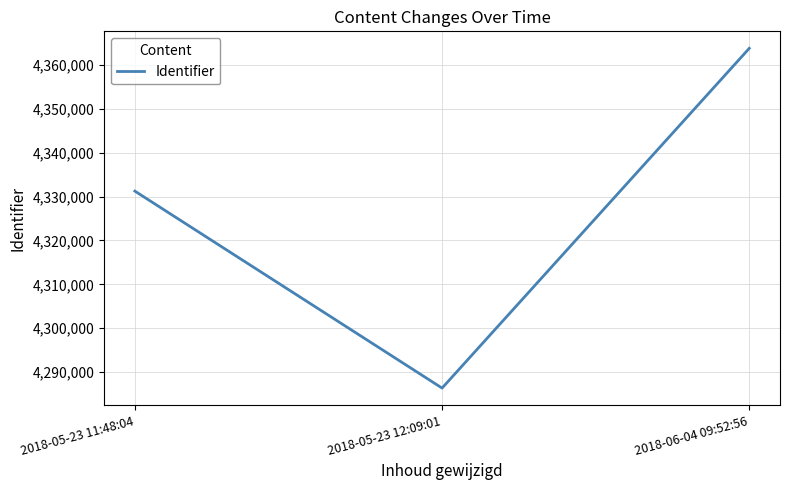

What is the sum of all values?

12981407